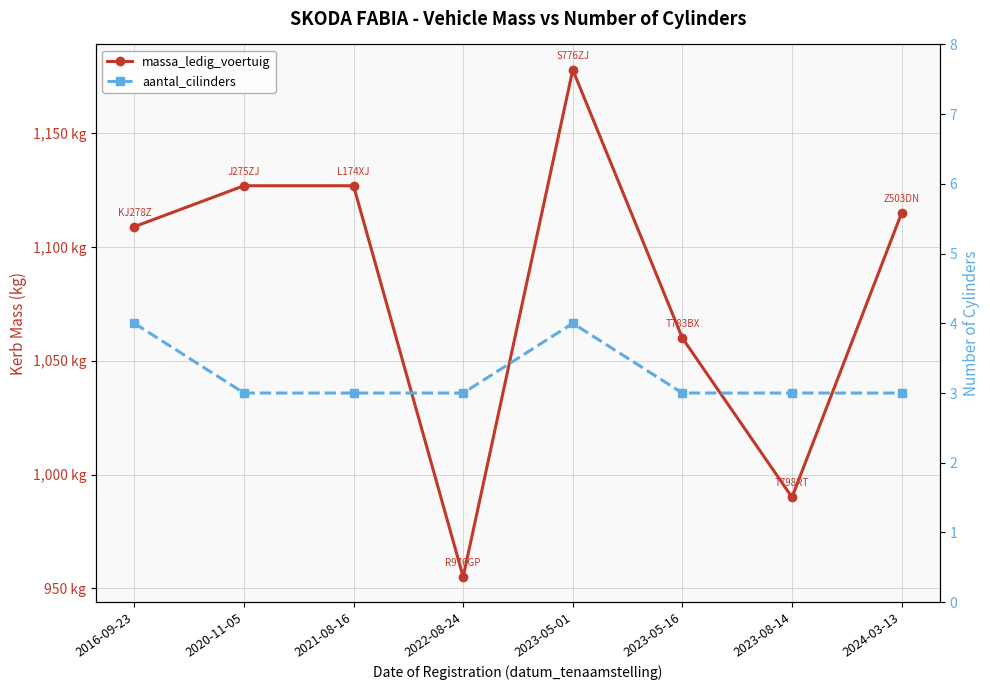

At which category is the sum across all series the highest?

2023-05-01